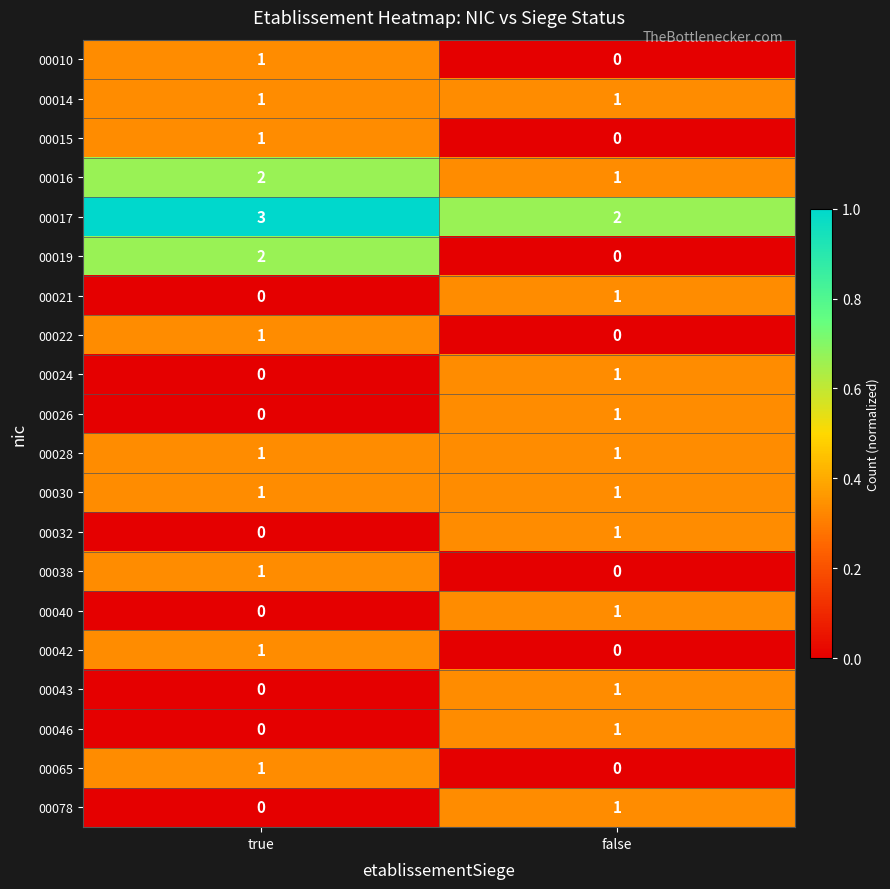

What is the total value across all series at true?

16